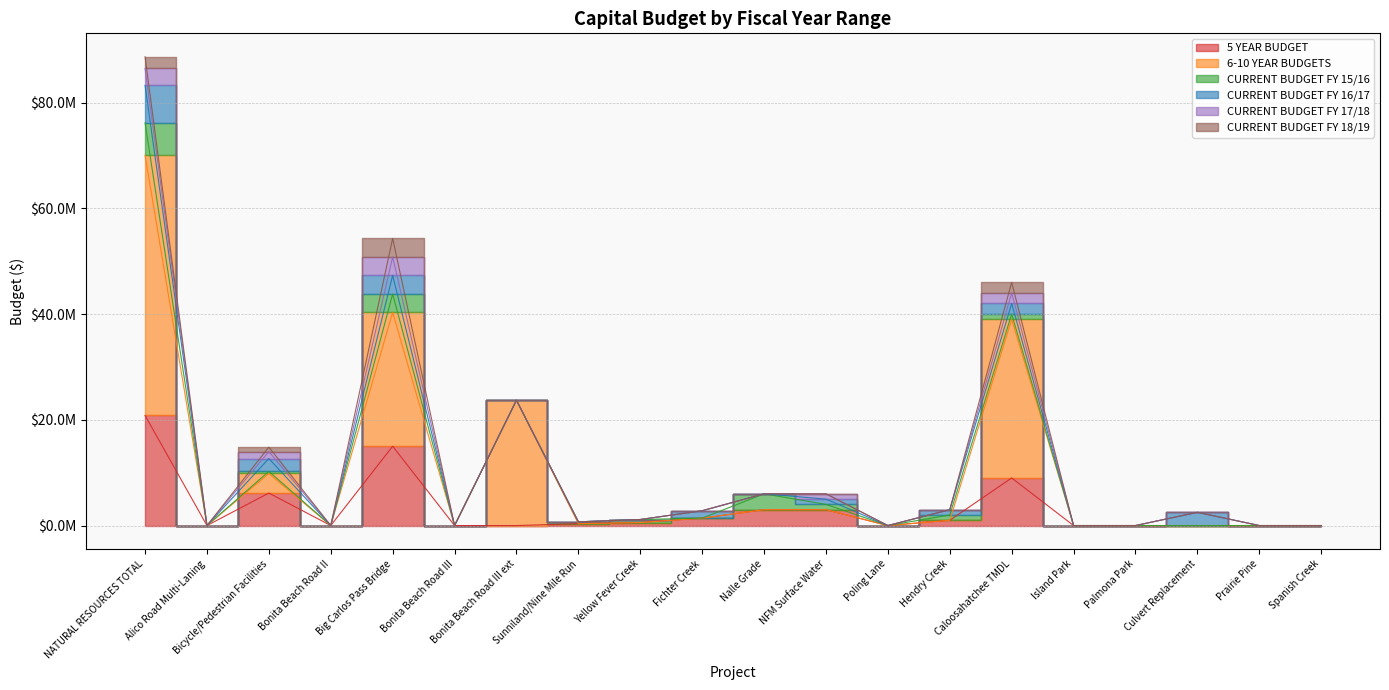

Reading left to right, extract all data points from this chart.

5 YEAR BUDGET: NATURAL RESOURCES TOTAL=20821000	Alico Road Multi-Laning=0	Bicycle/Pedestrian Facilities=6147000	Bonita Beach Road II=0	Big Carlos Pass Bridge=15000000	Bonita Beach Road III=0	Bonita Beach Road III ext=0	Sunniland/Nine Mile Run=350000	Yellow Fever Creek=571000	Fichter Creek=1400000	Nalle Grade=3000000	NFM Surface Water=3000000	Poling Lane=0	Hendry Creek=1000000	Caloosahatchee TMDL=9000000	Island Park=0	Palmona Park=0	Culvert Replacement=0	Prairie Pine=0	Spanish Creek=0
6-10 YEAR BUDGETS: NATURAL RESOURCES TOTAL=49209916	Alico Road Multi-Laning=0	Bicycle/Pedestrian Facilities=3700000	Bonita Beach Road II=0	Big Carlos Pass Bridge=25300000	Bonita Beach Road III=0	Bonita Beach Road III ext=23700000	Sunniland/Nine Mile Run=0	Yellow Fever Creek=0	Fichter Creek=0	Nalle Grade=0	NFM Surface Water=0	Poling Lane=0	Hendry Creek=0	Caloosahatchee TMDL=30000000	Island Park=0	Palmona Park=0	Culvert Replacement=0	Prairie Pine=0	Spanish Creek=0
CURRENT BUDGET FY 15/16: NATURAL RESOURCES TOTAL=6121000	Alico Road Multi-Laning=0	Bicycle/Pedestrian Facilities=394000	Bonita Beach Road II=0	Big Carlos Pass Bridge=3500000	Bonita Beach Road III=0	Bonita Beach Road III ext=0	Sunniland/Nine Mile Run=350000	Yellow Fever Creek=571000	Fichter Creek=0	Nalle Grade=3000000	NFM Surface Water=1000000	Poling Lane=0	Hendry Creek=1000000	Caloosahatchee TMDL=1000000	Island Park=0	Palmona Park=0	Culvert Replacement=0	Prairie Pine=0	Spanish Creek=0
CURRENT BUDGET FY 16/17: NATURAL RESOURCES TOTAL=7100000	Alico Road Multi-Laning=0	Bicycle/Pedestrian Facilities=2437000	Bonita Beach Road II=0	Big Carlos Pass Bridge=3500000	Bonita Beach Road III=0	Bonita Beach Road III ext=0	Sunniland/Nine Mile Run=0	Yellow Fever Creek=0	Fichter Creek=1400000	Nalle Grade=0	NFM Surface Water=1000000	Poling Lane=0	Hendry Creek=1000000	Caloosahatchee TMDL=2000000	Island Park=0	Palmona Park=0	Culvert Replacement=2500000	Prairie Pine=0	Spanish Creek=0
CURRENT BUDGET FY 17/18: NATURAL RESOURCES TOTAL=3200000	Alico Road Multi-Laning=0	Bicycle/Pedestrian Facilities=1312000	Bonita Beach Road II=0	Big Carlos Pass Bridge=3500000	Bonita Beach Road III=0	Bonita Beach Road III ext=0	Sunniland/Nine Mile Run=0	Yellow Fever Creek=0	Fichter Creek=0	Nalle Grade=0	NFM Surface Water=1000000	Poling Lane=0	Hendry Creek=0	Caloosahatchee TMDL=2000000	Island Park=0	Palmona Park=0	Culvert Replacement=0	Prairie Pine=0	Spanish Creek=0
CURRENT BUDGET FY 18/19: NATURAL RESOURCES TOTAL=2200000	Alico Road Multi-Laning=0	Bicycle/Pedestrian Facilities=843000	Bonita Beach Road II=0	Big Carlos Pass Bridge=3500000	Bonita Beach Road III=0	Bonita Beach Road III ext=0	Sunniland/Nine Mile Run=0	Yellow Fever Creek=0	Fichter Creek=0	Nalle Grade=0	NFM Surface Water=0	Poling Lane=0	Hendry Creek=0	Caloosahatchee TMDL=2000000	Island Park=0	Palmona Park=0	Culvert Replacement=0	Prairie Pine=0	Spanish Creek=0